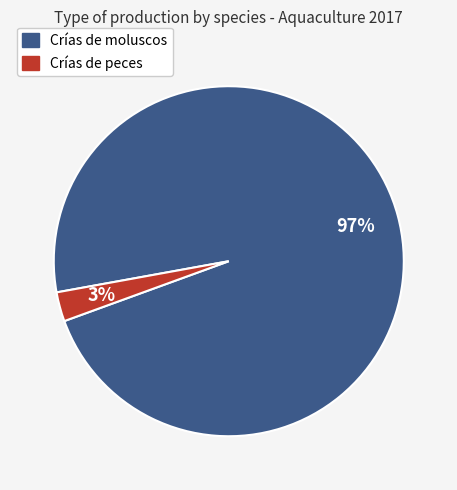

What is the majority slice?

Crías de moluscos